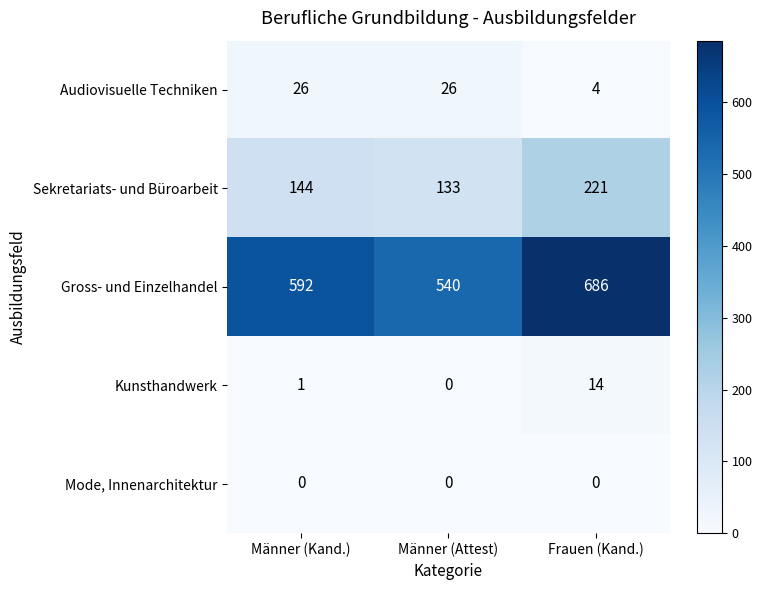

Which series changed the most between Männer (Attest) and Frauen (Kand.)?

Gross- und Einzelhandel